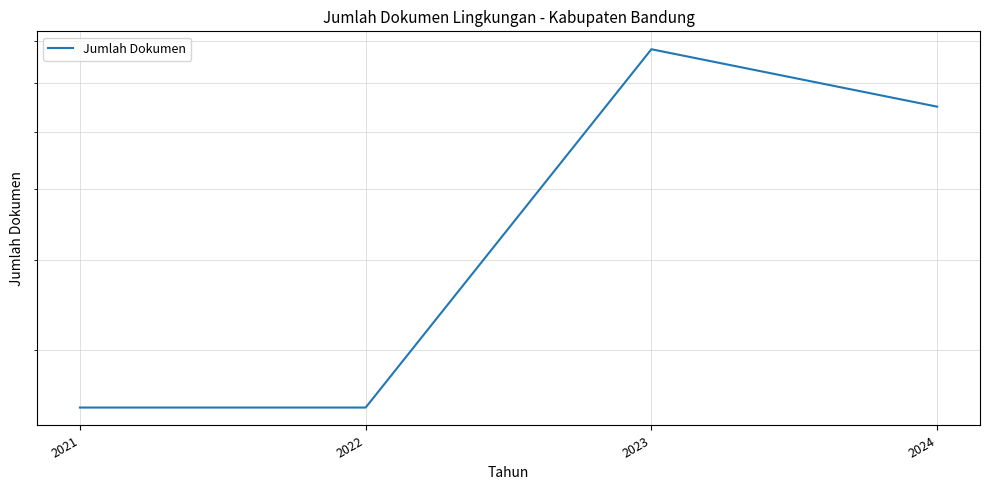

Count the number of categories in the chart.

4